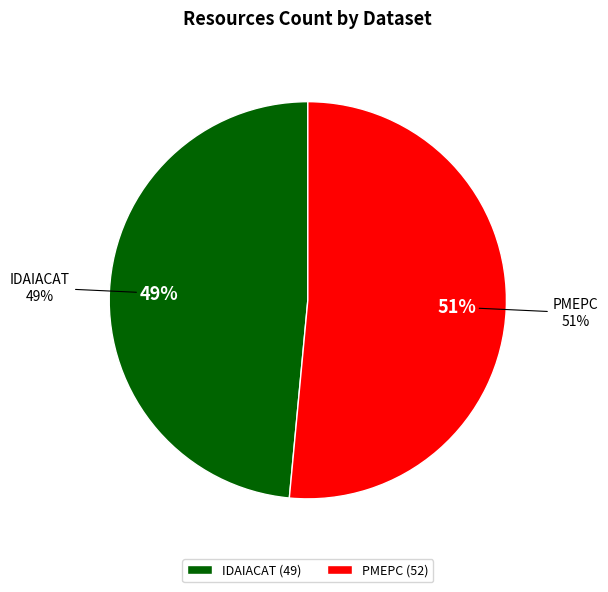

What is the majority slice?

PMEPC